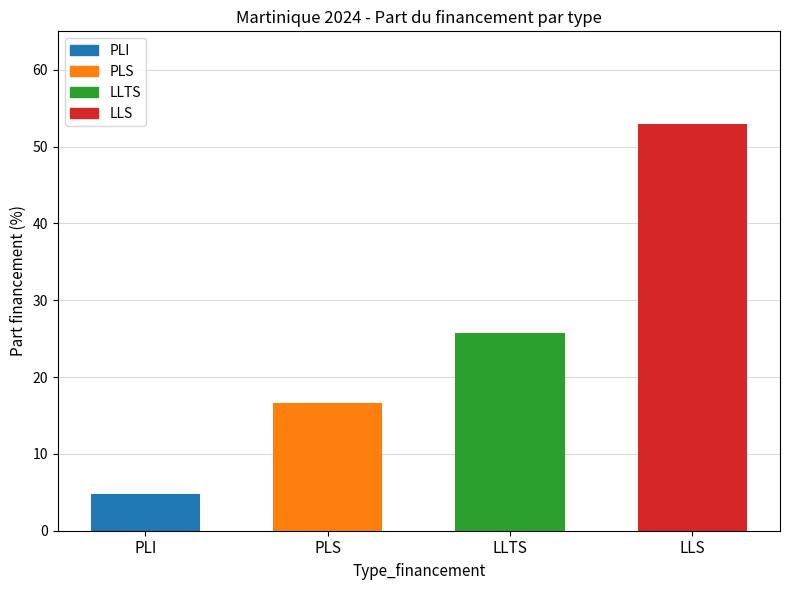

What is the change in value from PLI to LLTS?

+20.9